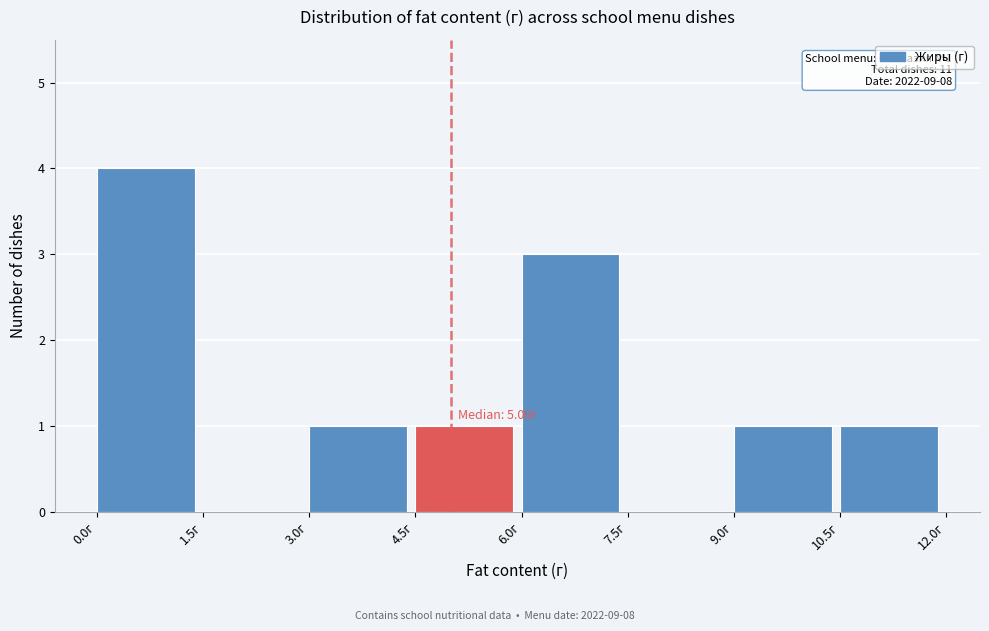

Over which range of the x-axis is the bar tallest?

0.0 to 1.5